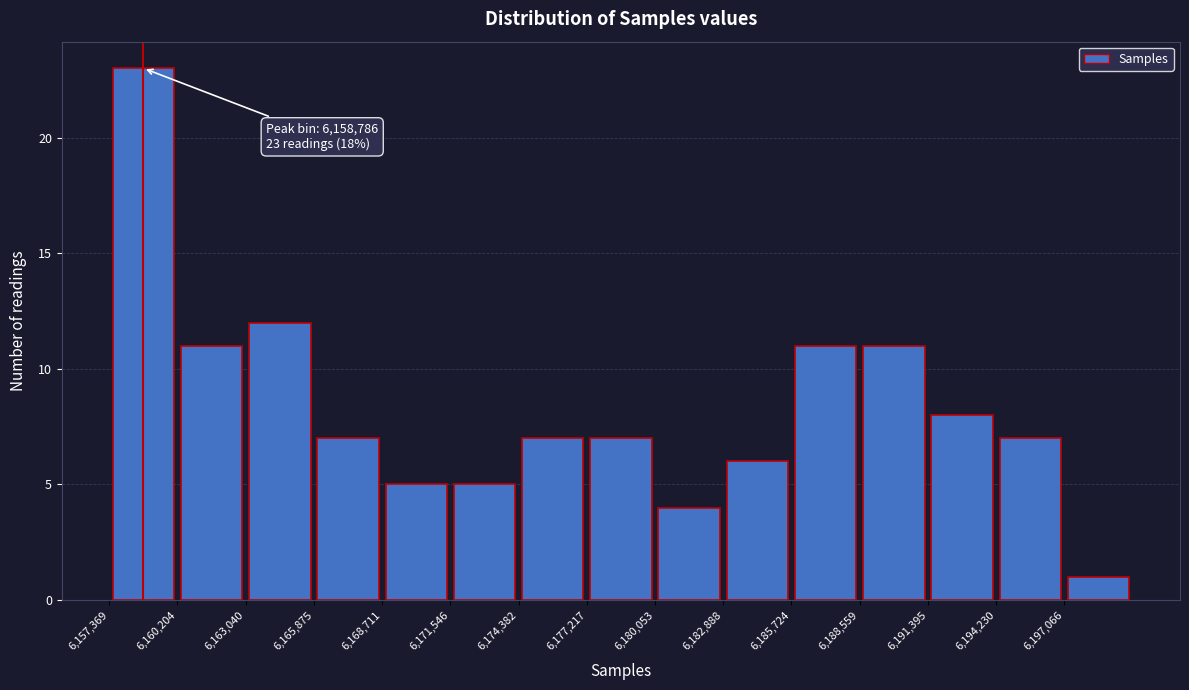

Which range on the x-axis has the tallest bar?

6157500 to 6160000